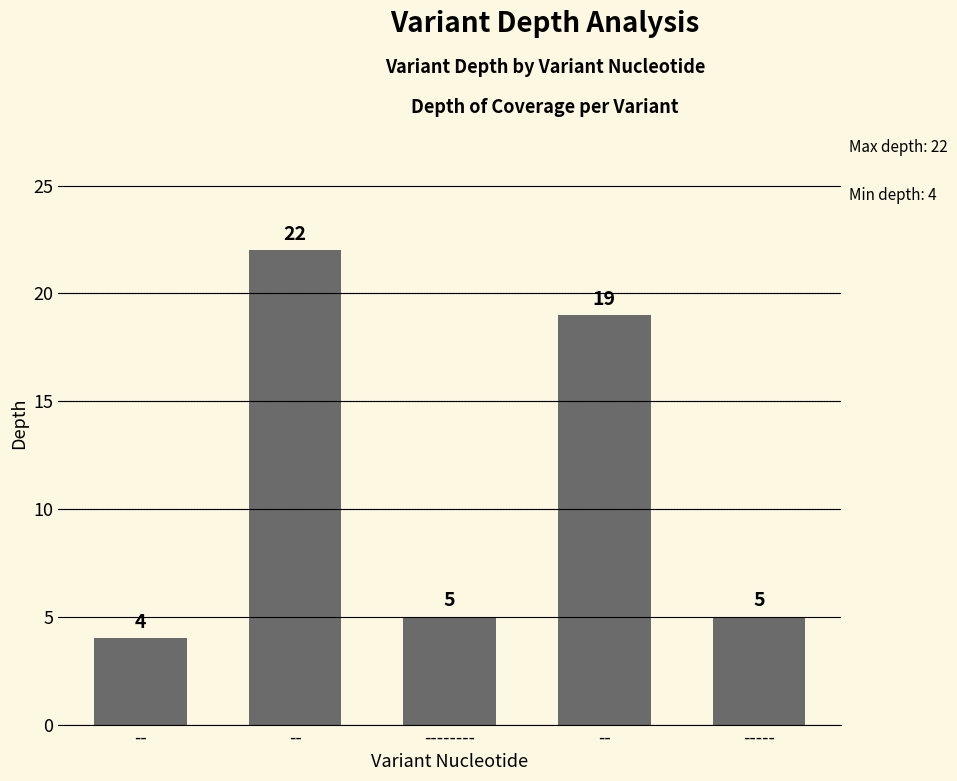

Which has a higher value, -- or --------?

--------